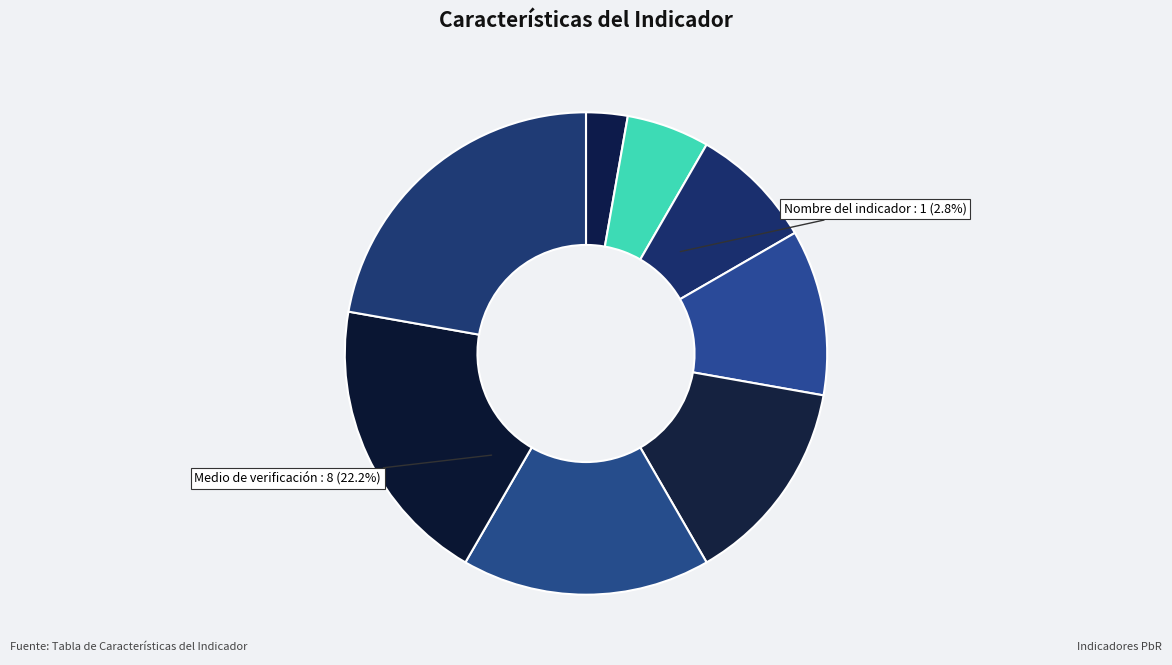

To the nearest percent, what is the average slice percentage?

12%